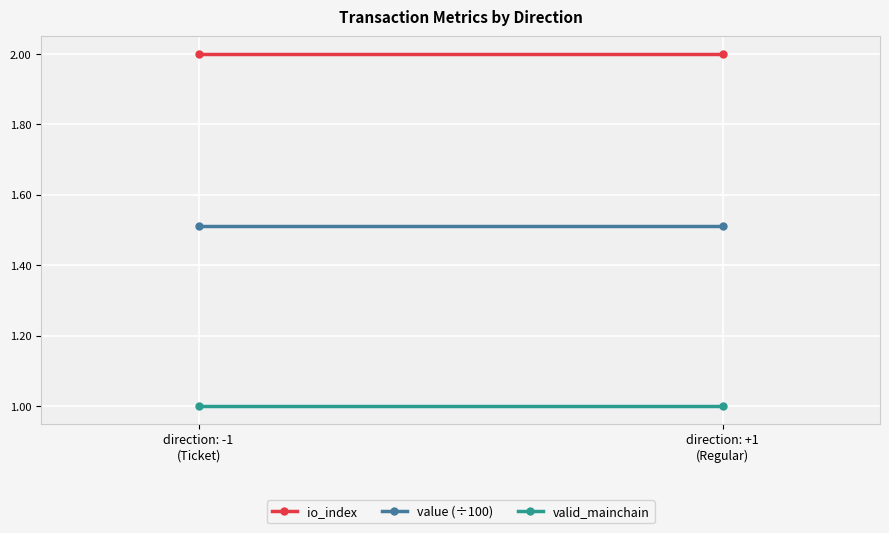

What is the difference between the highest and lowest values at direction: +1
(Regular)?

1.0